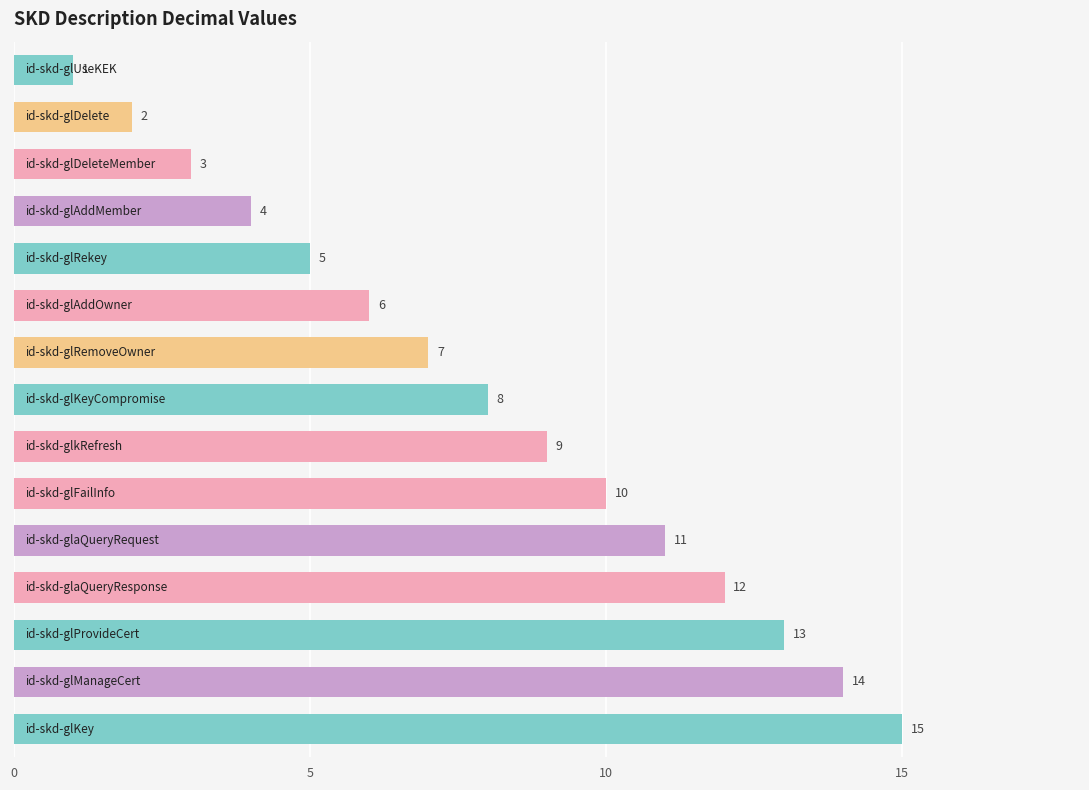

What is the greatest value displayed?

15